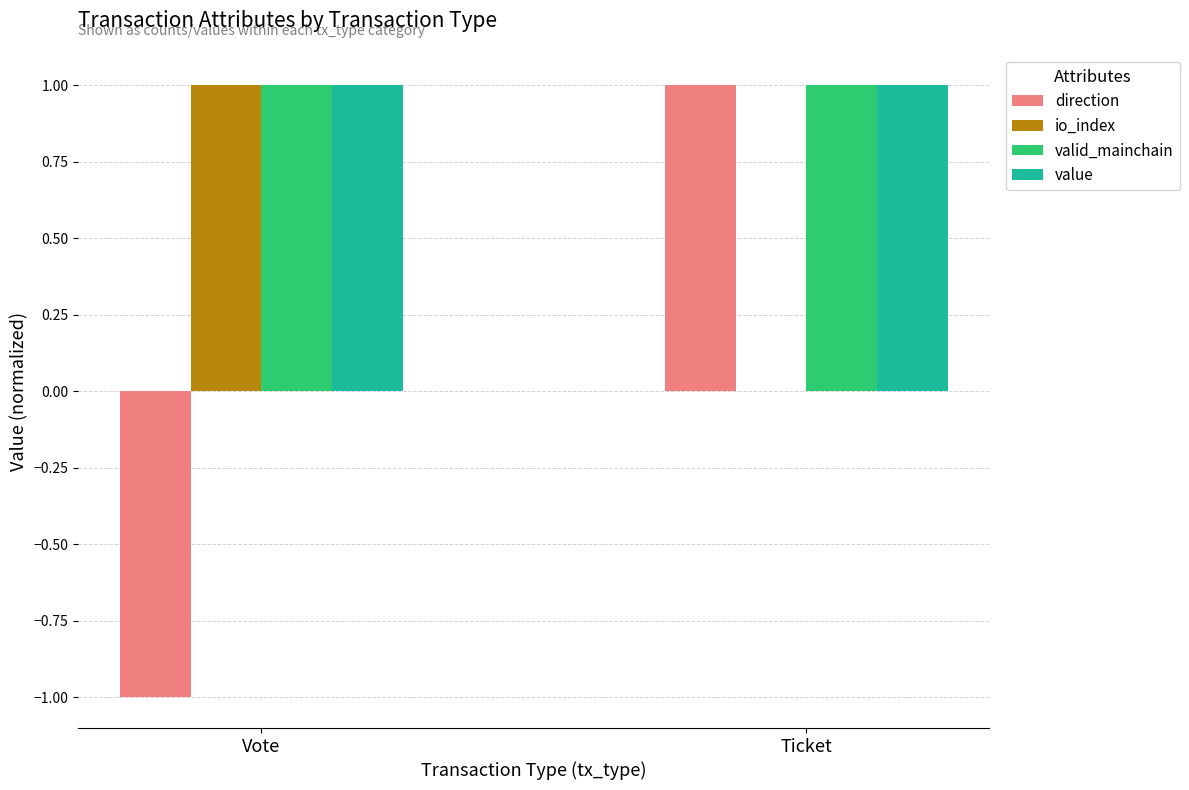

The io_index series shows 1 at Vote. True or false?

True